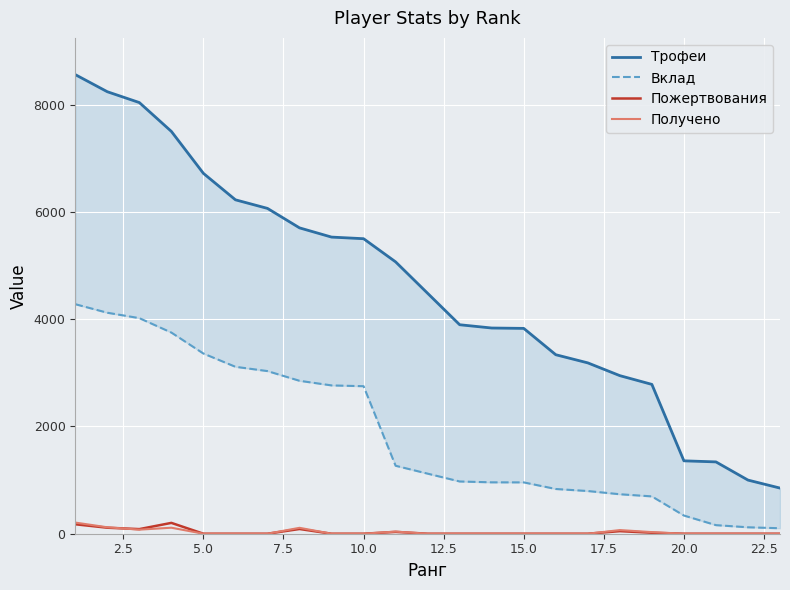

How many interior local peaks does the Получено series have?

4